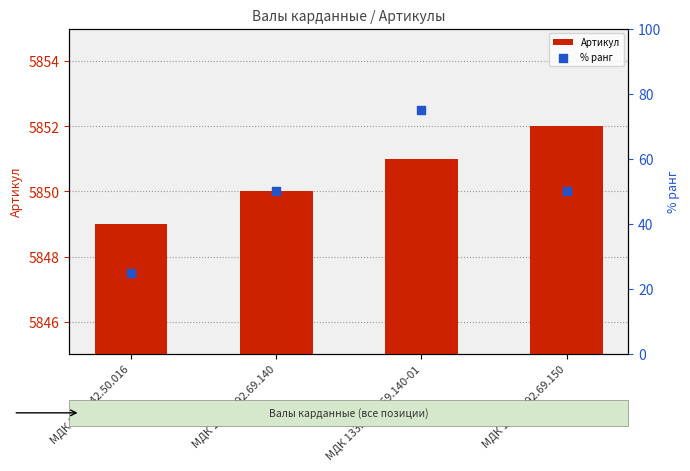

What are all the series names shown in the legend?

Артикул, % ранг